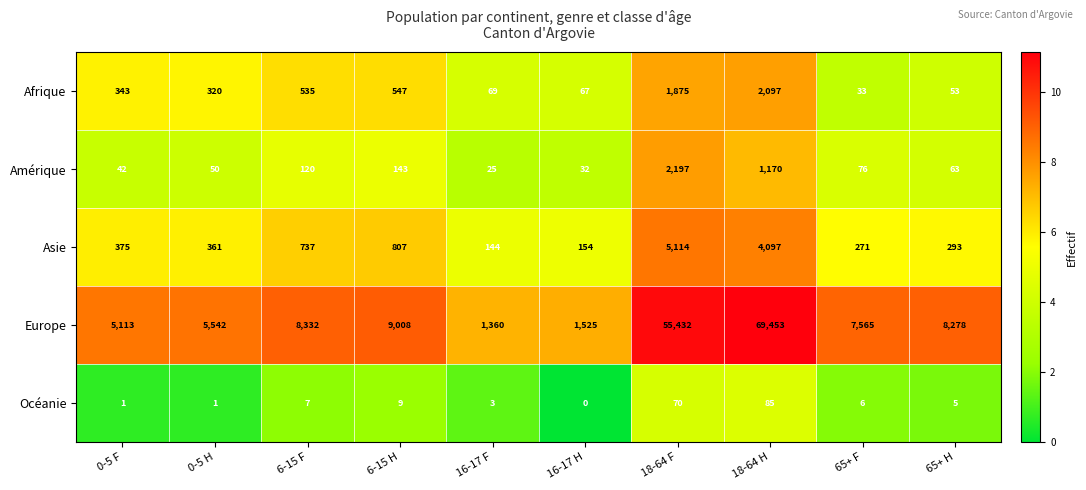

At how many categories does at least one series exceed 6?

10